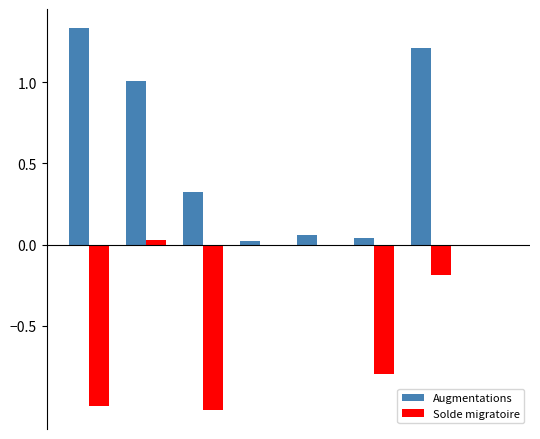

Which series has the largest total across all categories?

Augmentations